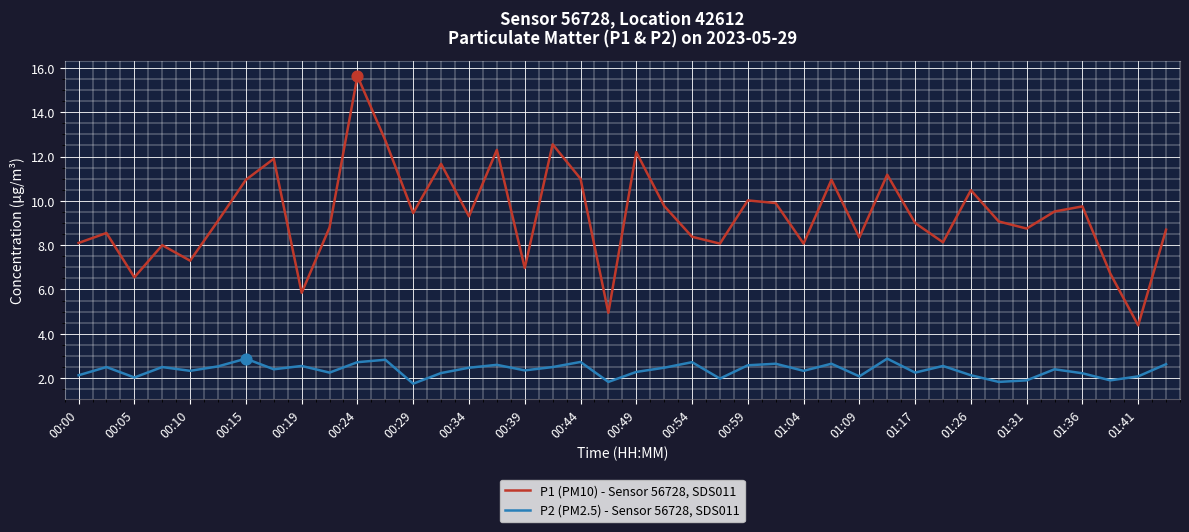

Which series has the largest total across all categories?

P1 (PM10) - Sensor 56728, SDS011